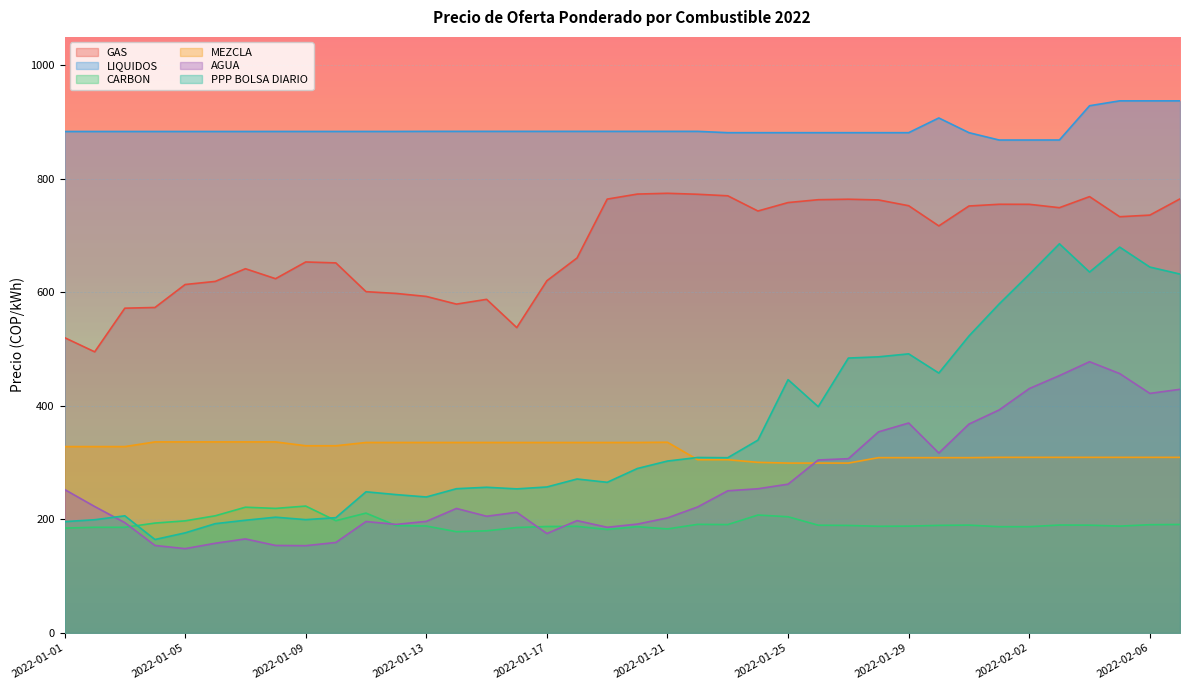

True or false: LIQUIDOS and CARBON cross at least once.

False